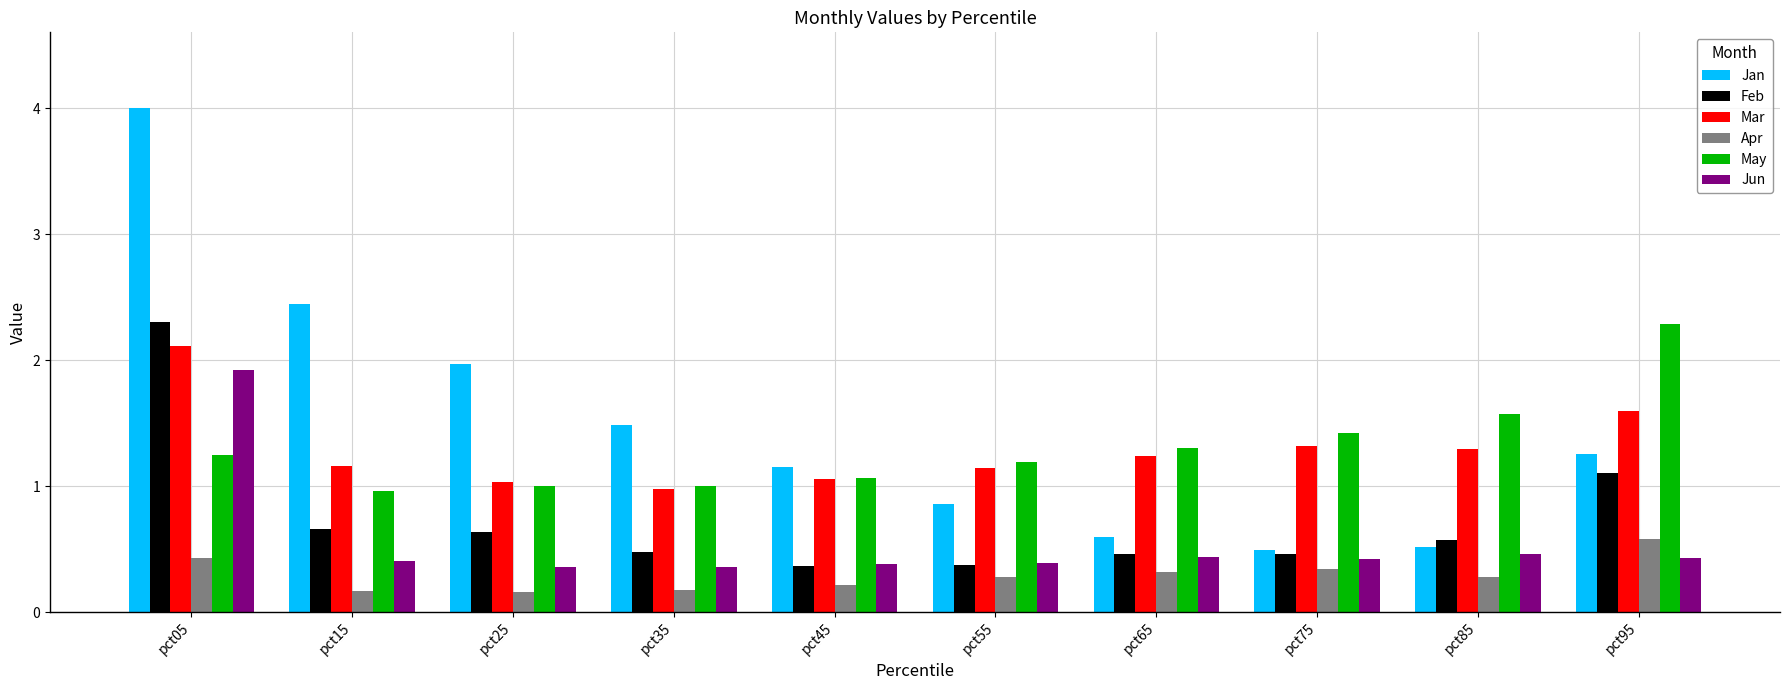

What is the average value of the Feb series?

0.7